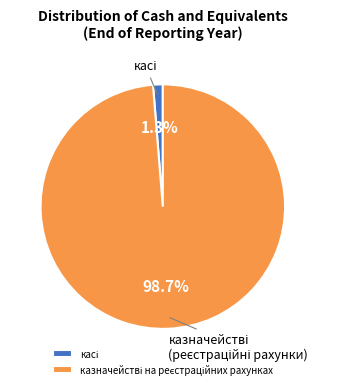

Is there a majority slice in this chart?

Yes